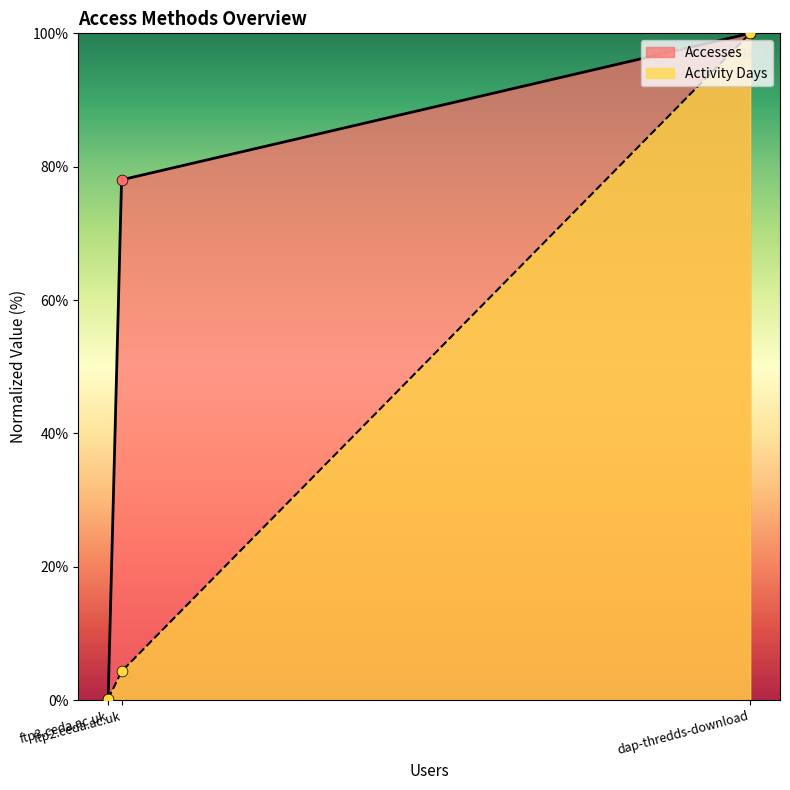

At which category is the sum across all series the highest?

dap-thredds-download